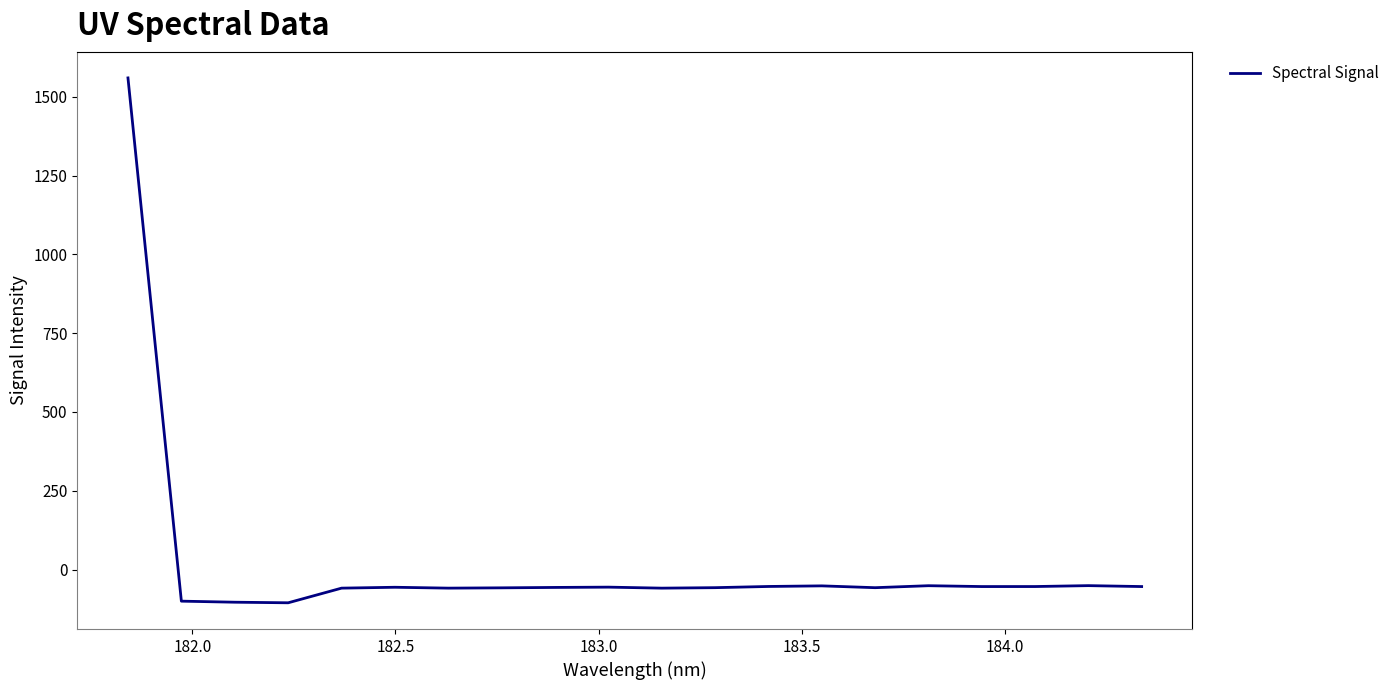

What is the difference between the maximum and minimum values?

1665.5